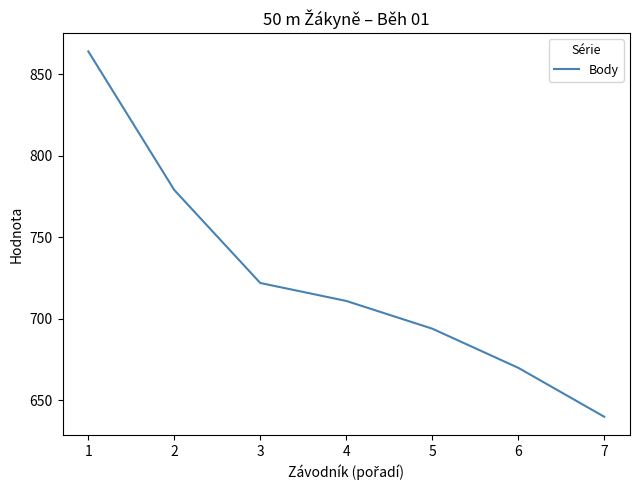

What is the difference between the maximum and minimum values?

224